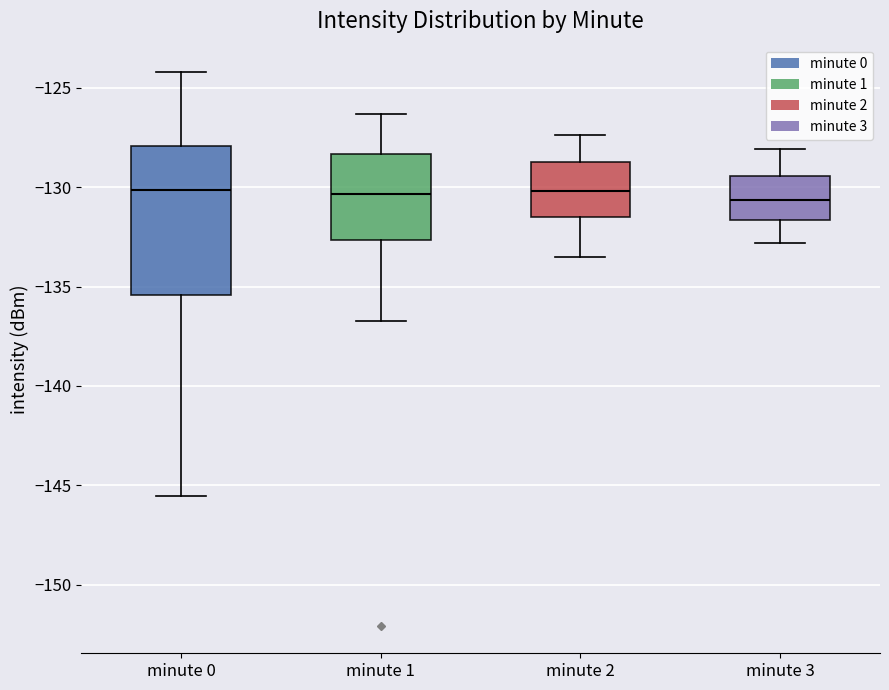

Reading left to right, transcribe this box plot: for each box, give where its median line is, the range the box spans, and where its two whiskers end, as read against the y-axis. The values are not printed on the chart, so give them approximately, as read against the axis.

minute 0: median -130.0, box -135.5 to -128.0, whiskers -145.5 to -124.0
minute 1: median -130.5, box -132.5 to -128.5, whiskers -136.5 to -126.5
minute 2: median -130.0, box -131.5 to -128.5, whiskers -133.5 to -127.5
minute 3: median -130.5, box -131.5 to -129.5, whiskers -133.0 to -128.0